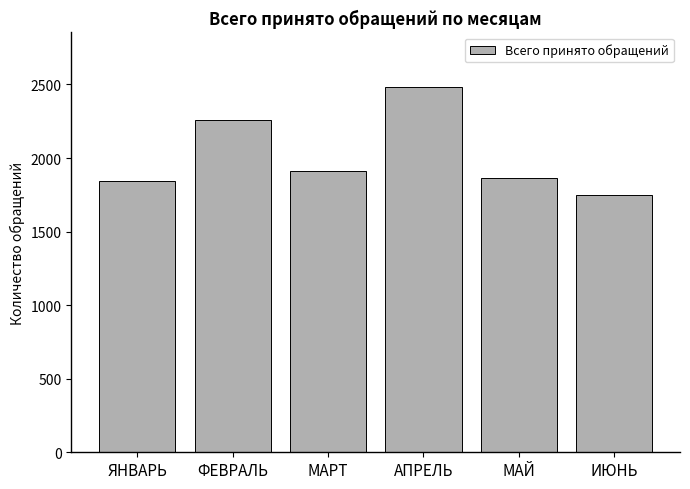

What is the difference between the second highest and minimum values?

509